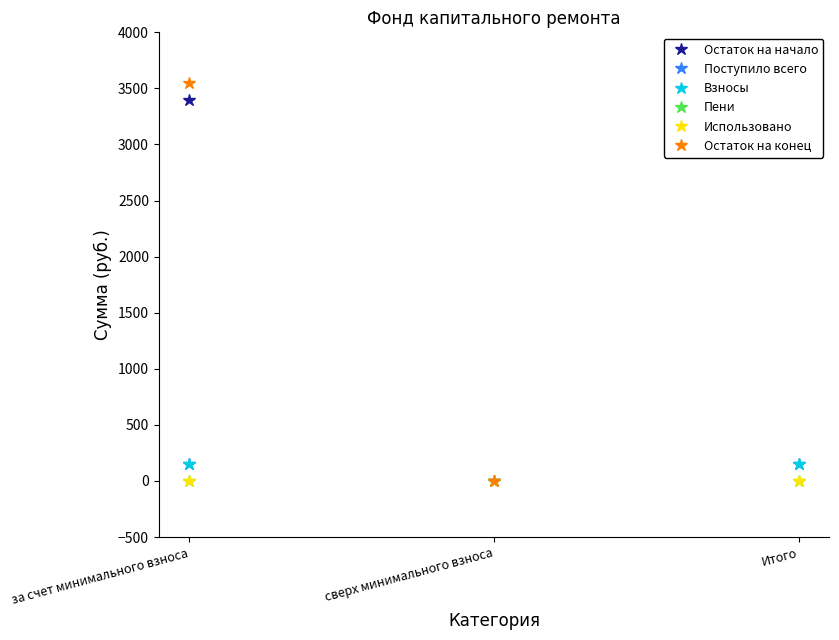

Rank the series at Итого from lowest to highest value.

Пени, Использовано, Поступило всего, Взносы, Остаток на начало, Остаток на конец